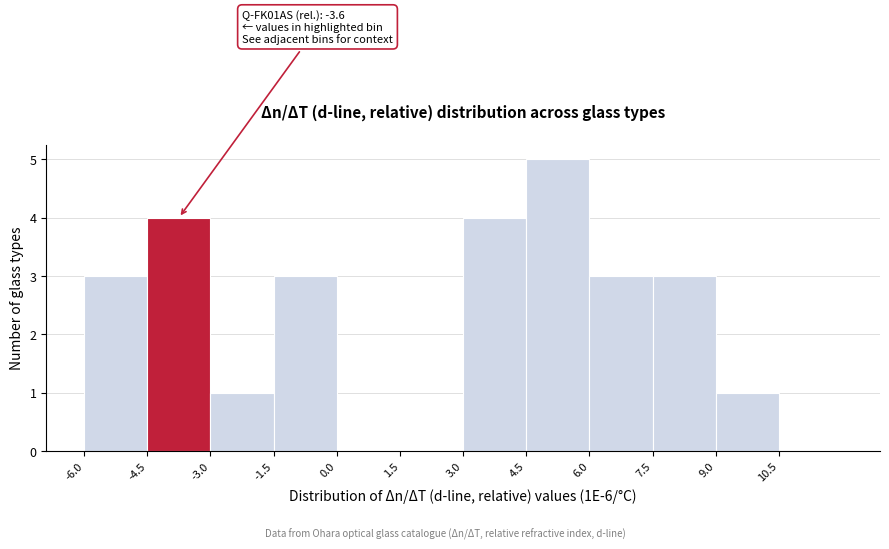

Over which range of the x-axis is the bar tallest?

4.5 to 6.0